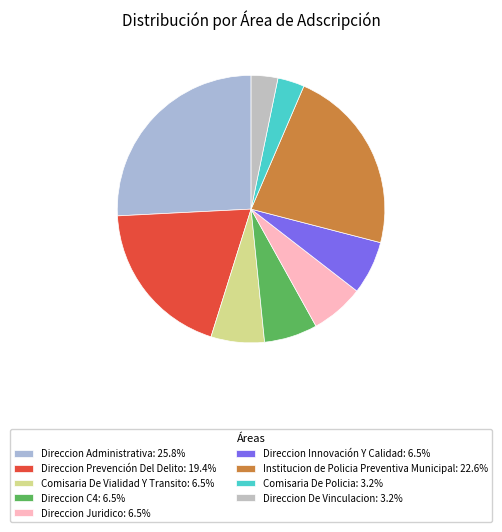

Is the sum of Direccion Innovación Y Calidad and Direccion C4 greater than half?

No